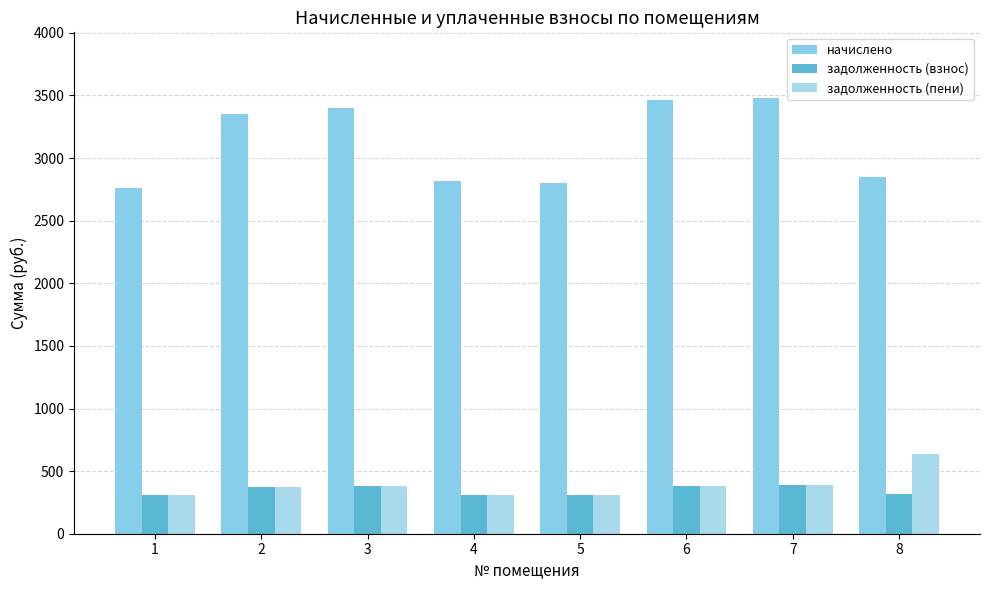

Which series changed the most between 2 and 3?

начислено